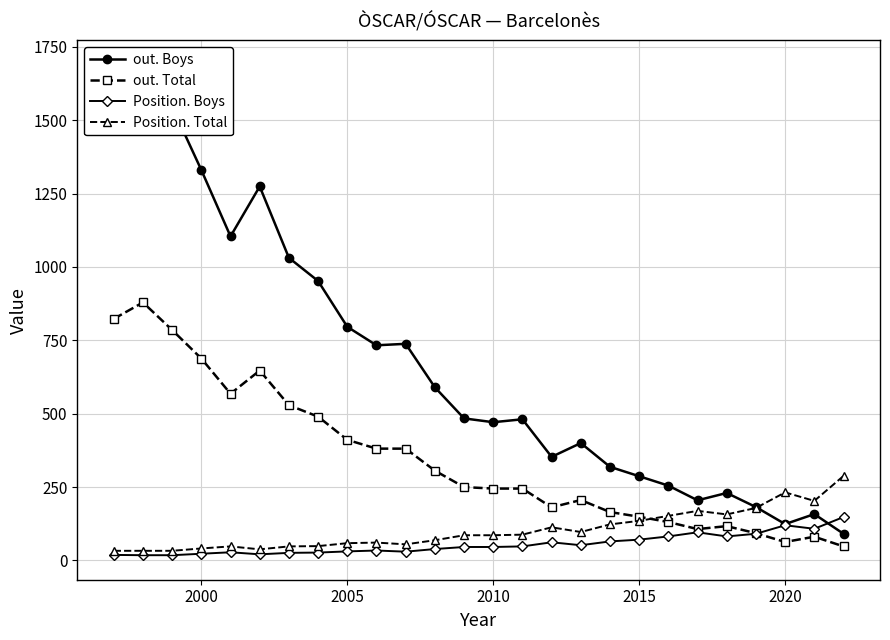

True or false: out. Total has more than 2 interior local peaks.

True